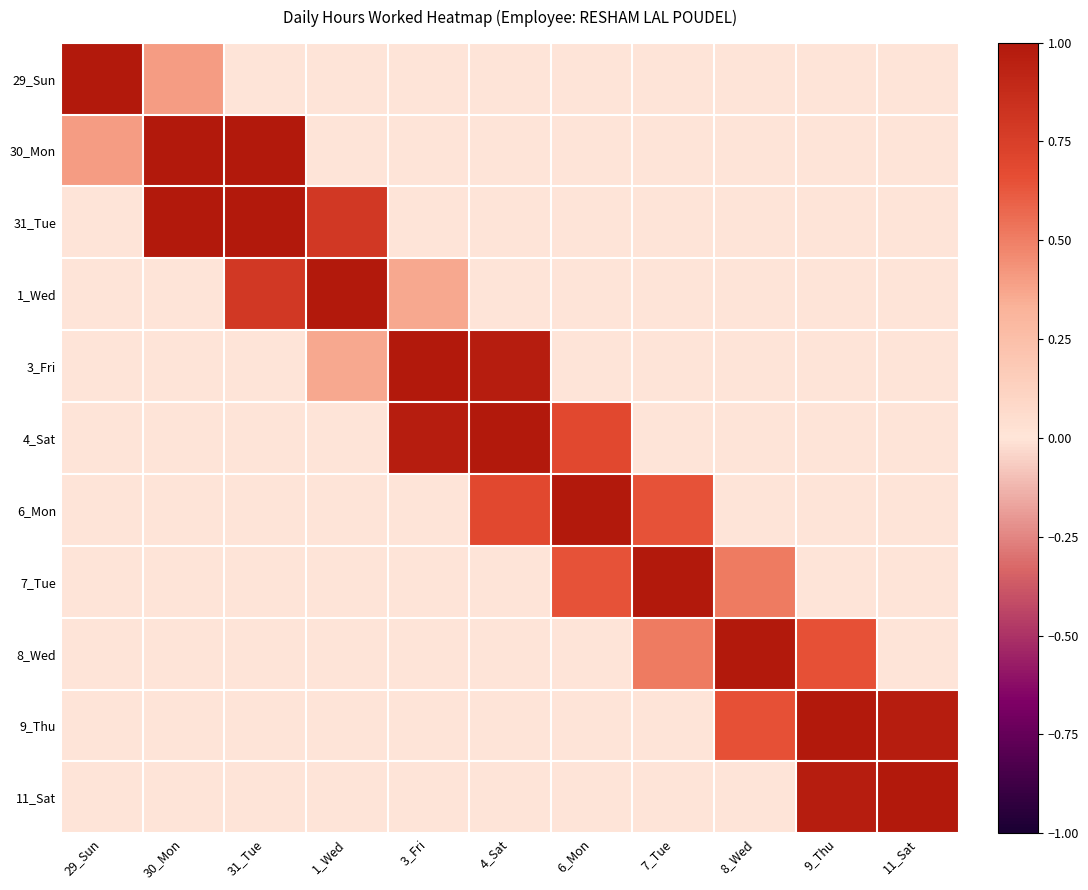

Which series changed the most between 29_Sun and 8_Wed?

29_Sun